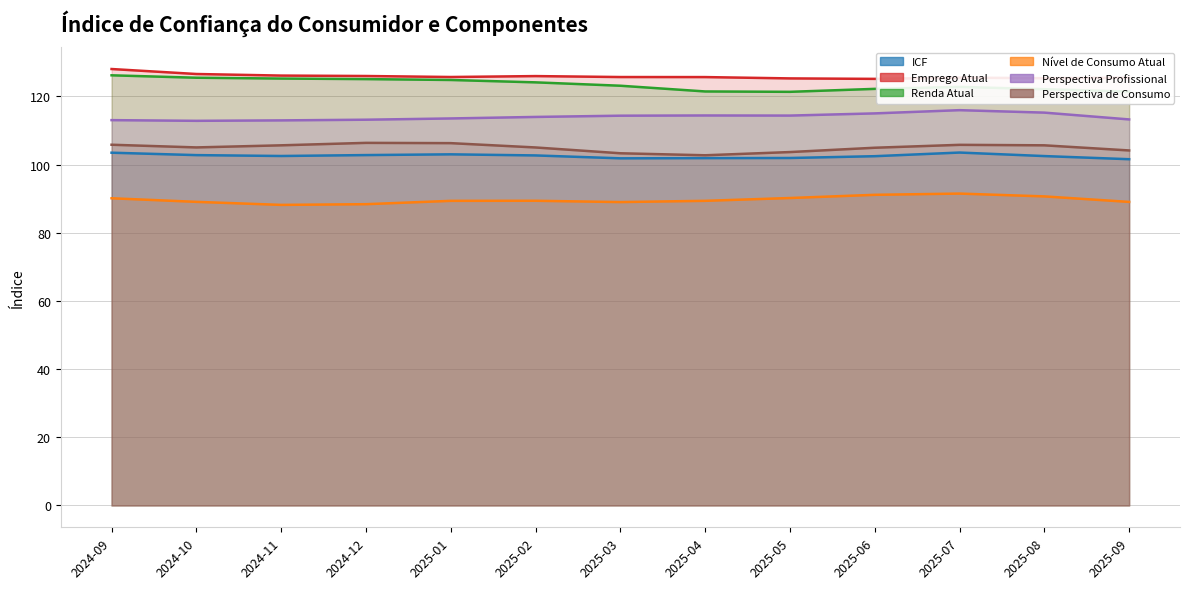

Reading left to right, list all the values displayed in this chart.

ICF: 2024-09=103.5	2024-10=102.8	2024-11=102.5	2024-12=102.8	2025-01=103.0	2025-02=102.7	2025-03=101.8	2025-04=101.9	2025-05=101.9	2025-06=102.5	2025-07=103.5	2025-08=102.5	2025-09=101.6
Emprego Atual: 2024-09=128.0	2024-10=126.6	2024-11=126.1	2024-12=126.0	2025-01=125.7	2025-02=126.0	2025-03=125.7	2025-04=125.7	2025-05=125.3	2025-06=125.1	2025-07=125.5	2025-08=125.3	2025-09=125.5
Renda Atual: 2024-09=126.2	2024-10=125.5	2024-11=125.2	2024-12=125.1	2025-01=124.8	2025-02=124.1	2025-03=123.1	2025-04=121.5	2025-05=121.3	2025-06=122.2	2025-07=122.8	2025-08=122.1	2025-09=121.4
Nível de Consumo Atual: 2024-09=90.1	2024-10=89.1	2024-11=88.2	2024-12=88.4	2025-01=89.4	2025-02=89.4	2025-03=89.0	2025-04=89.4	2025-05=90.2	2025-06=91.1	2025-07=91.5	2025-08=90.7	2025-09=89.0
Perspectiva Profissional: 2024-09=113.0	2024-10=112.8	2024-11=113.0	2024-12=113.2	2025-01=113.5	2025-02=114.0	2025-03=114.3	2025-04=114.4	2025-05=114.4	2025-06=115.0	2025-07=116.0	2025-08=115.2	2025-09=113.2
Perspectiva de Consumo: 2024-09=105.8	2024-10=105.0	2024-11=105.6	2024-12=106.4	2025-01=106.3	2025-02=105.0	2025-03=103.3	2025-04=102.7	2025-05=103.7	2025-06=104.9	2025-07=105.8	2025-08=105.7	2025-09=104.1